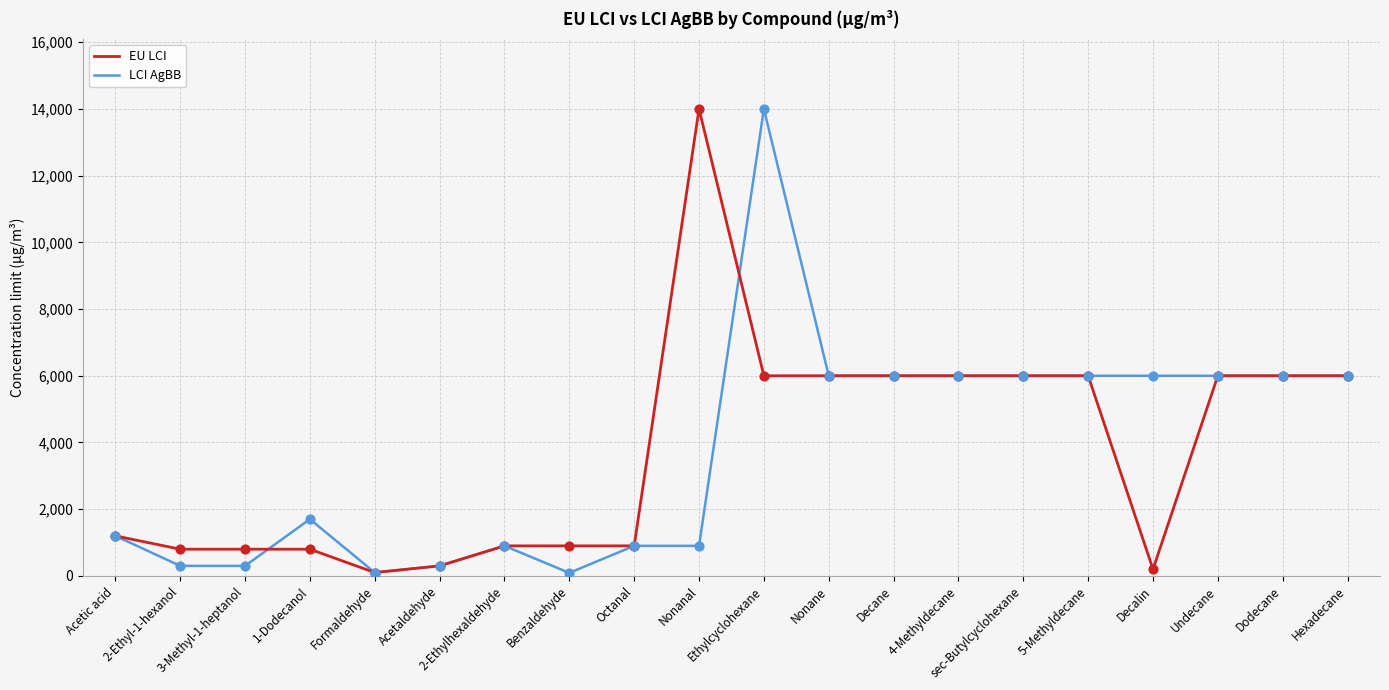

What is the greatest value displayed?

14000